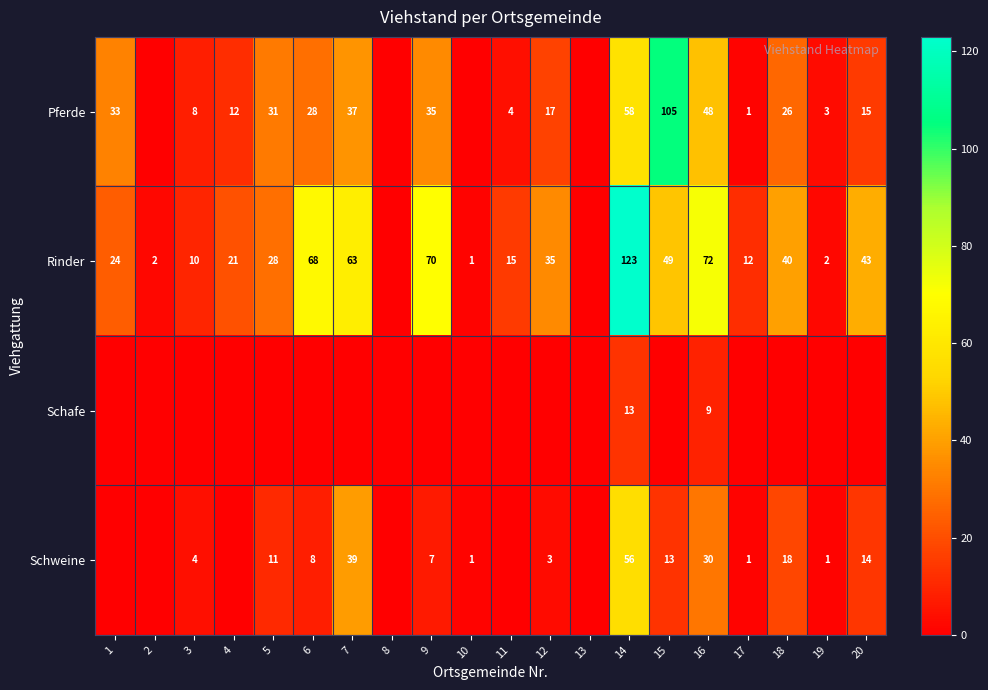

What is the total value across all series at 16?

159